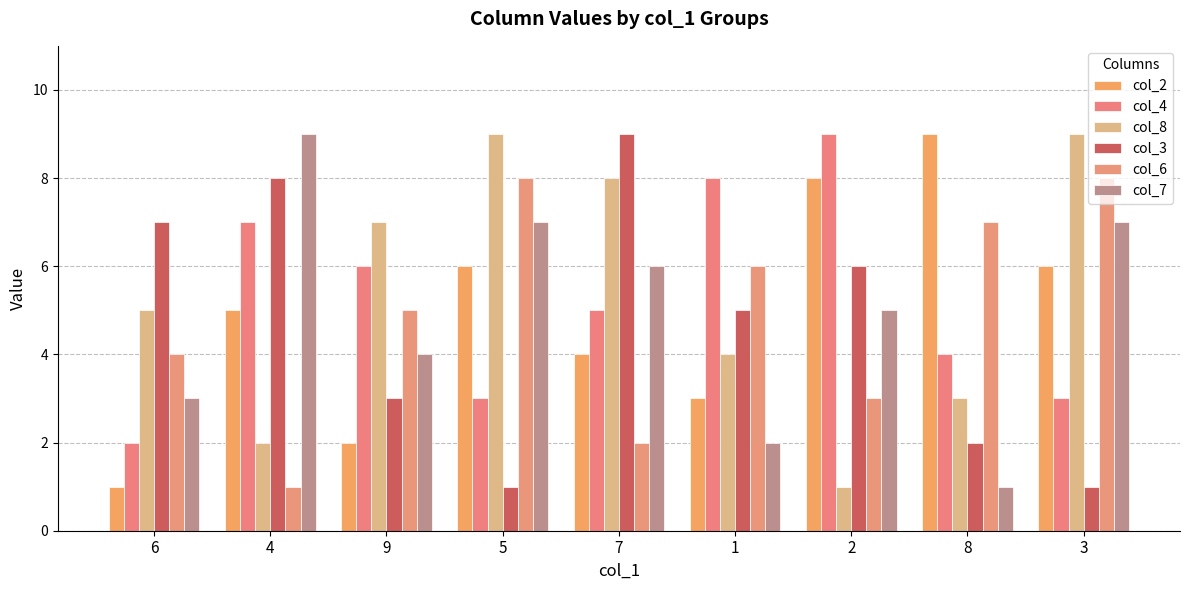

Is it true that col_3 equals 5 at 1?

True